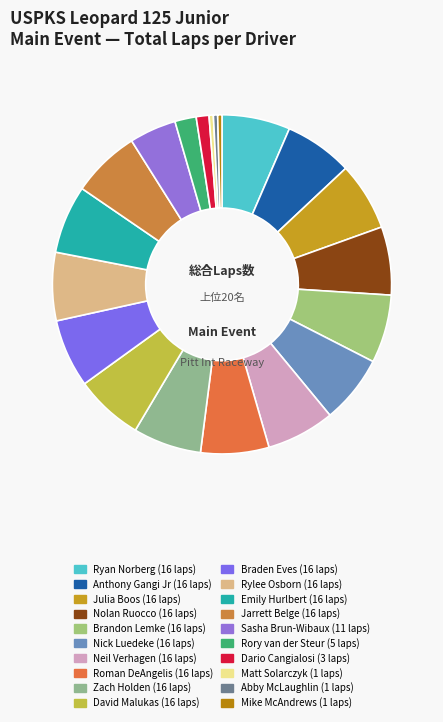

Count the number of slices in the pie.

20